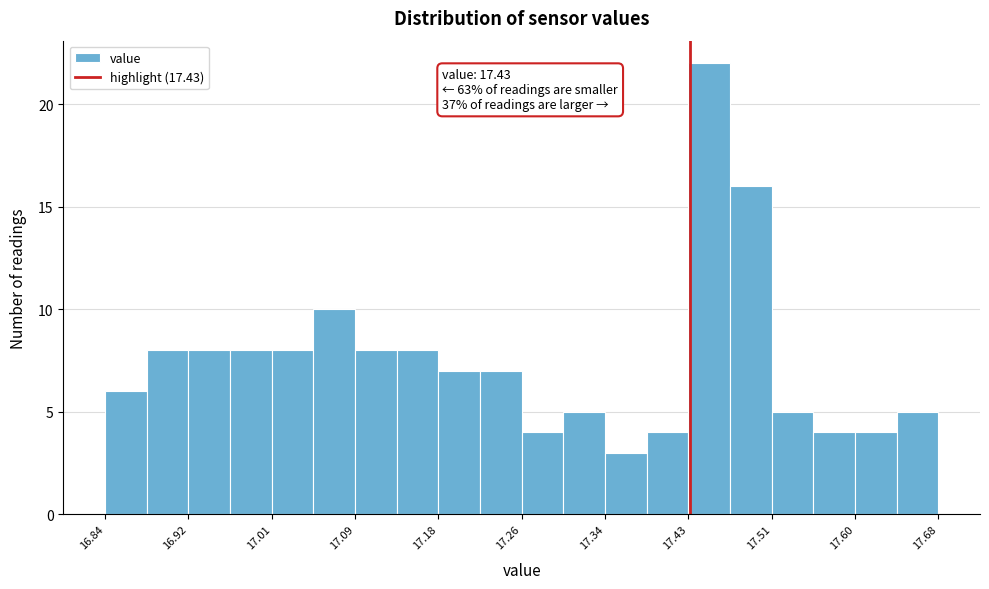

Which range on the x-axis has the tallest bar?

17.428 to 17.470